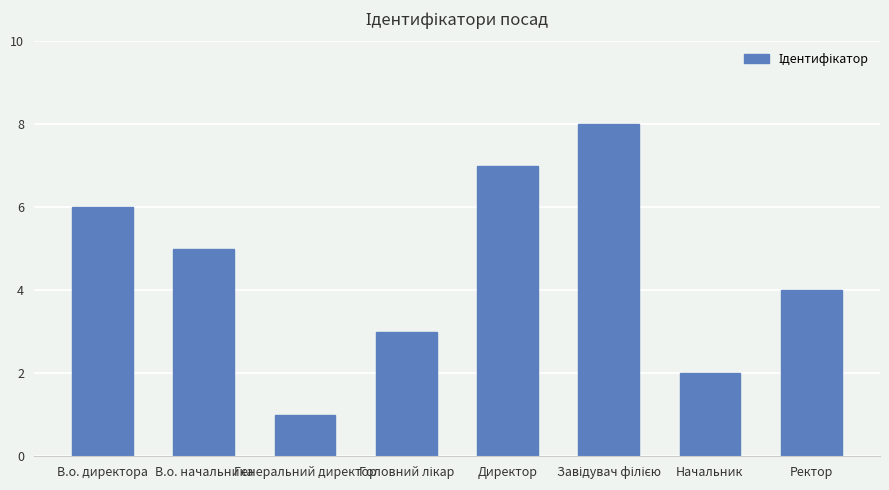

True or false: the data shows 4 at Ректор.

True